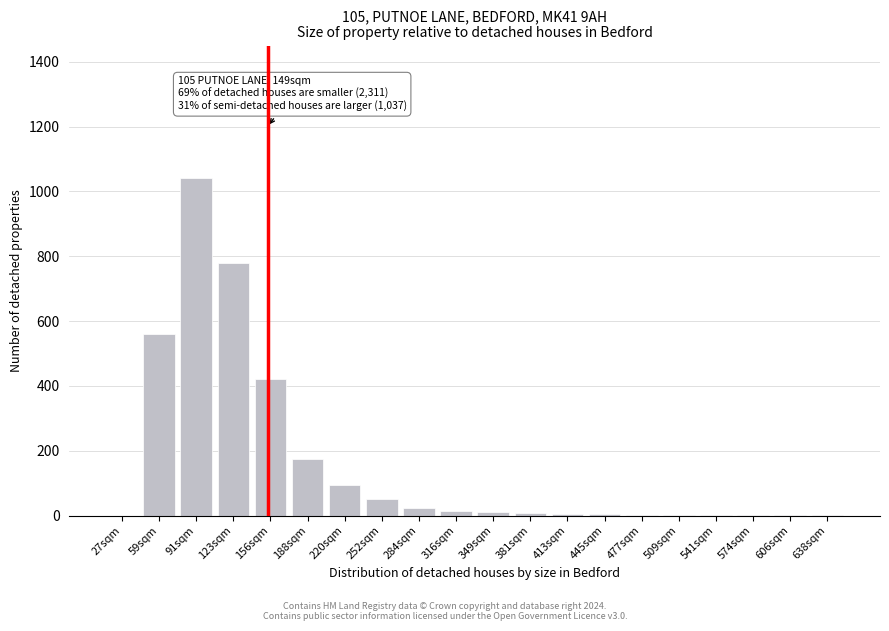

What is the sum of all values?

3196